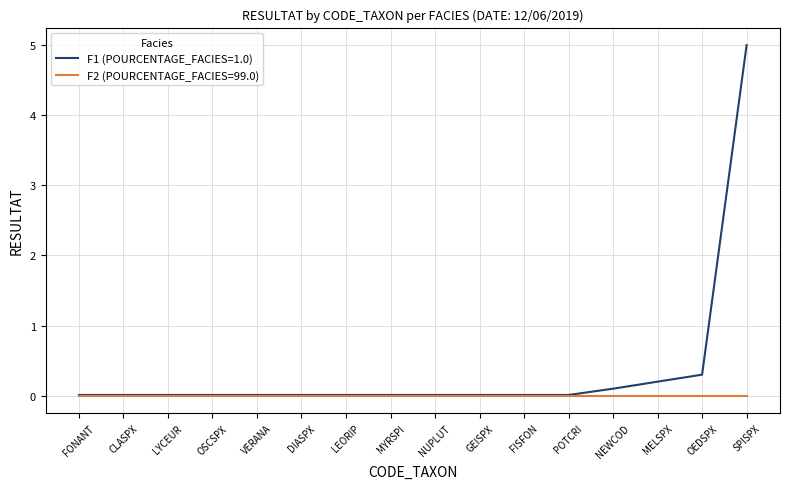

At which category is the sum across all series the highest?

SPISPX